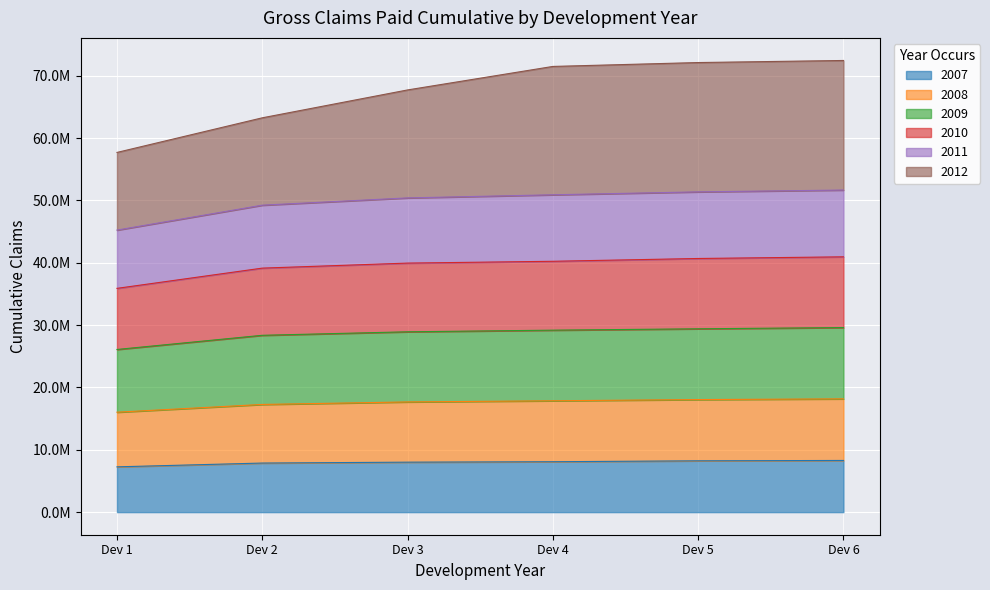

True or false: 2010 has more than 2 points higher than both neighbors.

False